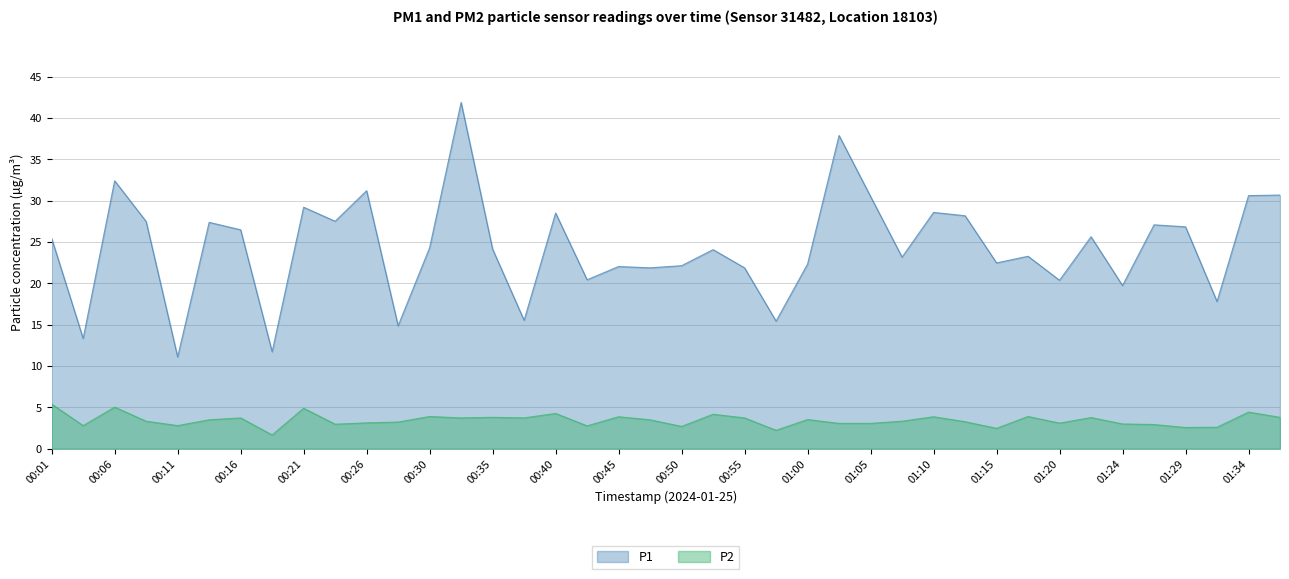

Reading left to right, extract all data points from this chart.

P1: 00:01=25.4	00:04=13.3	00:06=32.4	00:09=27.5	00:11=11.1	00:13=27.4	00:16=26.5	00:18=11.7	00:21=29.2	00:23=27.5	00:26=31.2	00:28=14.9	00:30=24.3	00:33=41.9	00:35=24.1	00:38=15.5	00:40=28.5	00:43=20.4	00:45=22.0	00:48=21.9	00:50=22.1	00:53=24.1	00:55=21.9	00:58=15.4	01:00=22.3	01:02=37.9	01:05=30.5	01:07=23.2	01:10=28.6	01:12=28.2	01:15=22.5	01:17=23.3	01:20=20.4	01:22=25.6	01:24=19.7	01:27=27.1	01:29=26.8	01:32=17.8	01:34=30.6	01:37=30.7
P2: 00:01=5.4	00:04=2.8	00:06=5.0	00:09=3.3	00:11=2.8	00:13=3.5	00:16=3.7	00:18=1.7	00:21=4.9	00:23=3.0	00:26=3.1	00:28=3.2	00:30=3.9	00:33=3.7	00:35=3.8	00:38=3.7	00:40=4.3	00:43=2.8	00:45=3.9	00:48=3.5	00:50=2.7	00:53=4.2	00:55=3.7	00:58=2.2	01:00=3.5	01:02=3.1	01:05=3.1	01:07=3.3	01:10=3.9	01:12=3.3	01:15=2.5	01:17=3.9	01:20=3.1	01:22=3.8	01:24=3.0	01:27=2.9	01:29=2.6	01:32=2.6	01:34=4.4	01:37=3.8